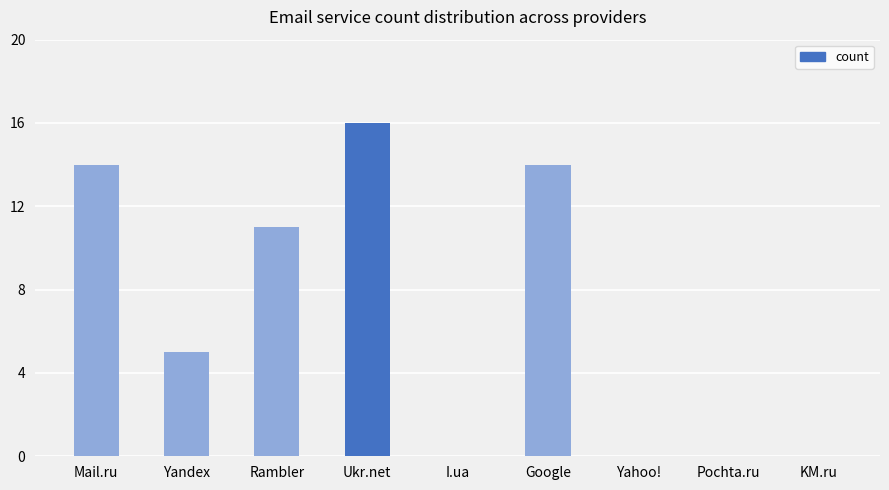

The value at Pochta.ru is 8. True or false?

False